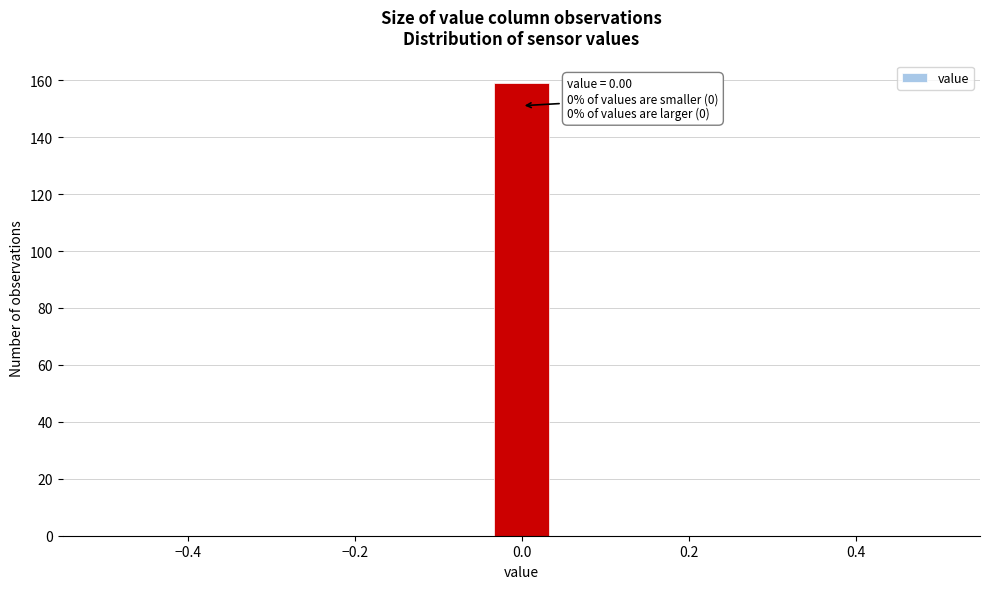

Around what value on the x-axis is the tallest bar? Give the approximate position of its centre, as read against the axis.

0.00